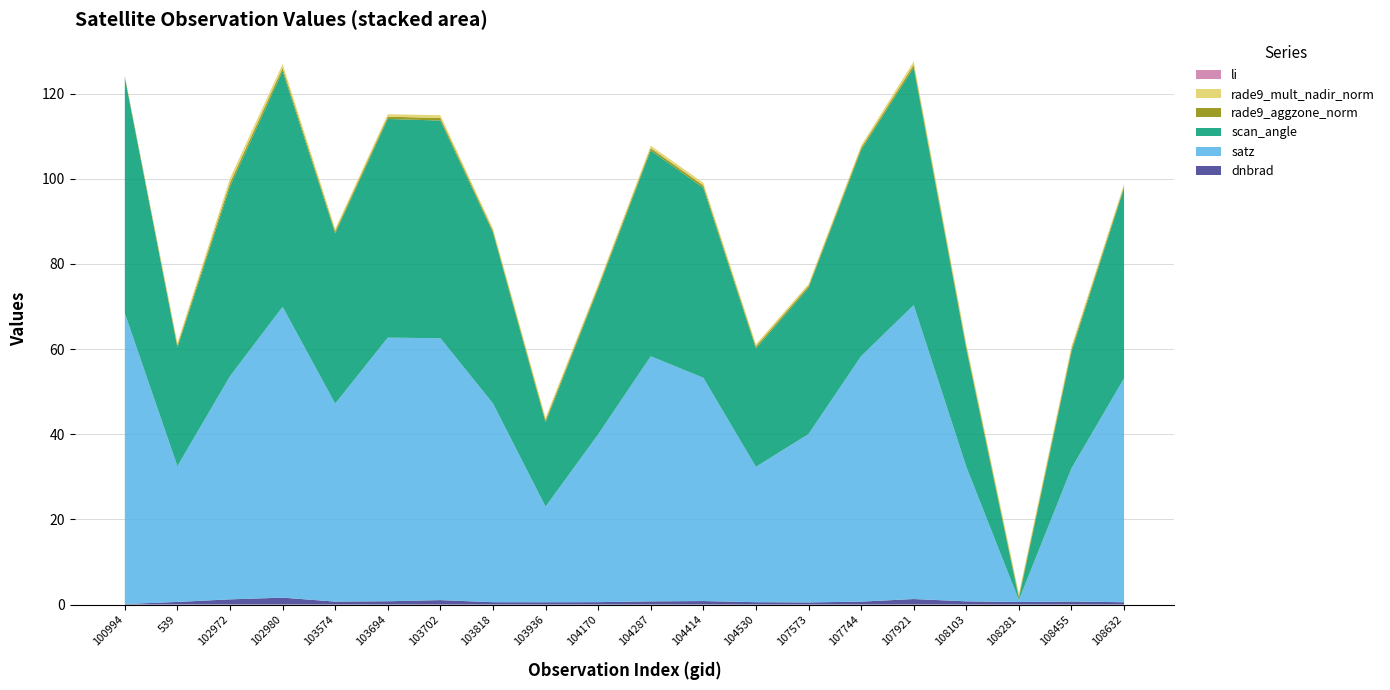

Reading right to left, extract all data points from this chart.

dnbrad: 0.5	0.7	0.6	0.8	1.3	0.7	0.5	0.6	0.8	0.8	0.6	0.5	0.5	1.0	0.8	0.7	1.6	1.2	0.6	0.1
satz: 52.6	31.3	0.4	31.6	69.0	57.6	39.6	31.8	52.4	57.6	39.4	22.5	46.7	61.5	61.9	46.5	68.3	52.4	31.9	68.3
scan_angle: 44.7	27.4	0.4	27.7	55.8	48.4	34.3	27.8	44.6	48.4	34.2	19.8	40.1	51.1	51.4	40.0	55.4	44.6	27.9	55.4
rade9_aggzone_norm: 0.5	0.6	0.6	0.7	0.6	0.5	0.5	0.5	0.6	0.5	0.5	0.5	0.5	0.6	0.5	0.5	0.7	0.8	0.5	0.3
rade9_mult_nadir_norm: 0.5	0.7	0.6	0.7	0.8	0.5	0.4	0.5	0.6	0.6	0.5	0.6	0.5	0.7	0.6	0.5	0.9	1.1	0.6	0.1
li: 0.0	0.0	0.0	0.0	0.0	0.0	0.0	0.0	0.0	0.0	0.0	0.0	0.0	0.0	0.0	0.0	0.0	0.0	0.0	0.0